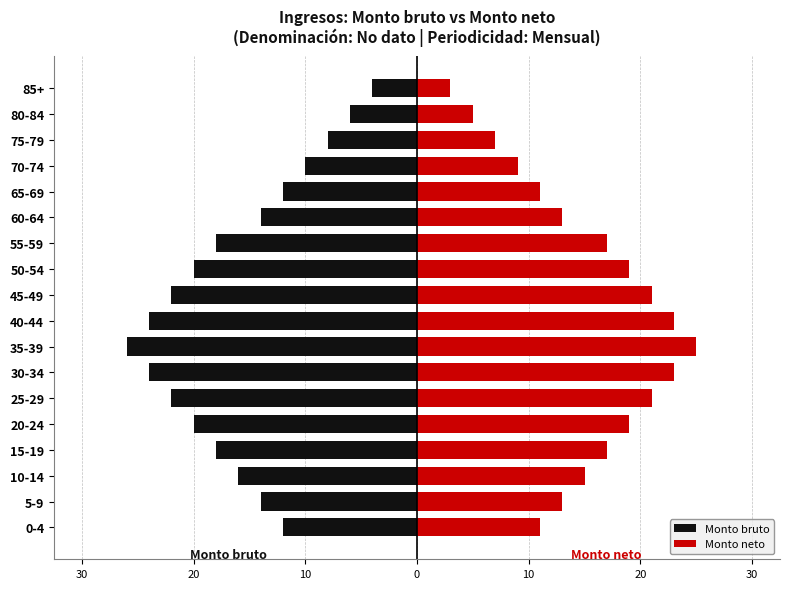

Which series has the largest range (max minus min)?

Monto bruto